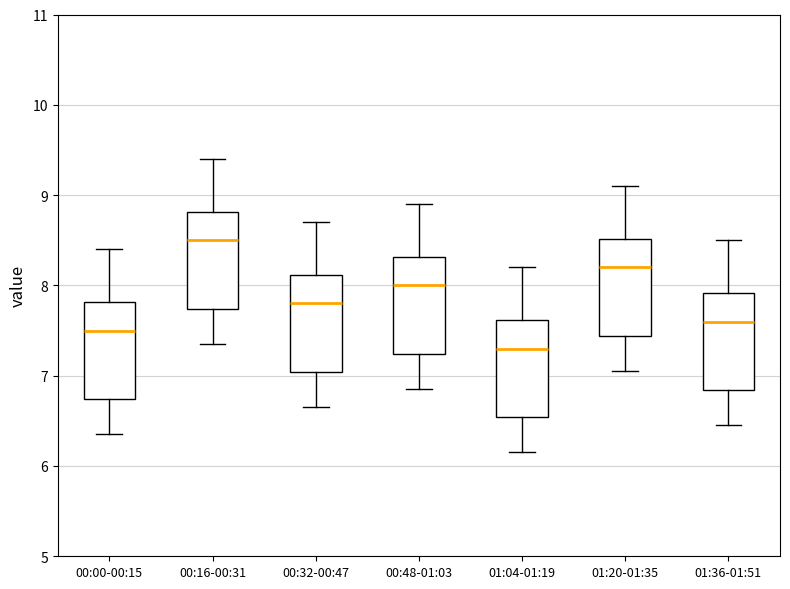

Reading left to right, transcribe this box plot: for each box, give where its median line is, the range the box spans, and where its two whiskers end, as read against the y-axis. The values are not printed on the chart, so give them approximately, as read against the axis.

00:00-00:15: median 7.5, box 6.7 to 7.8, whiskers 6.4 to 8.4
00:16-00:31: median 8.5, box 7.7 to 8.8, whiskers 7.4 to 9.4
00:32-00:47: median 7.8, box 7.0 to 8.1, whiskers 6.7 to 8.7
00:48-01:03: median 8.0, box 7.2 to 8.3, whiskers 6.9 to 8.9
01:04-01:19: median 7.3, box 6.5 to 7.6, whiskers 6.2 to 8.2
01:20-01:35: median 8.2, box 7.4 to 8.5, whiskers 7.1 to 9.1
01:36-01:51: median 7.6, box 6.8 to 7.9, whiskers 6.5 to 8.5